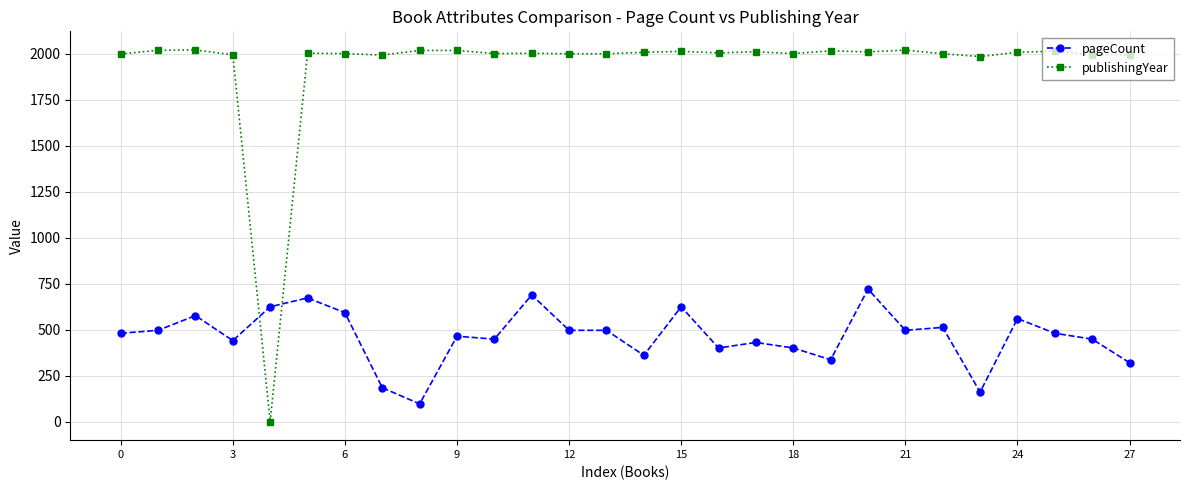

What is the difference between the maximum and minimum values in the pageCount series?

624